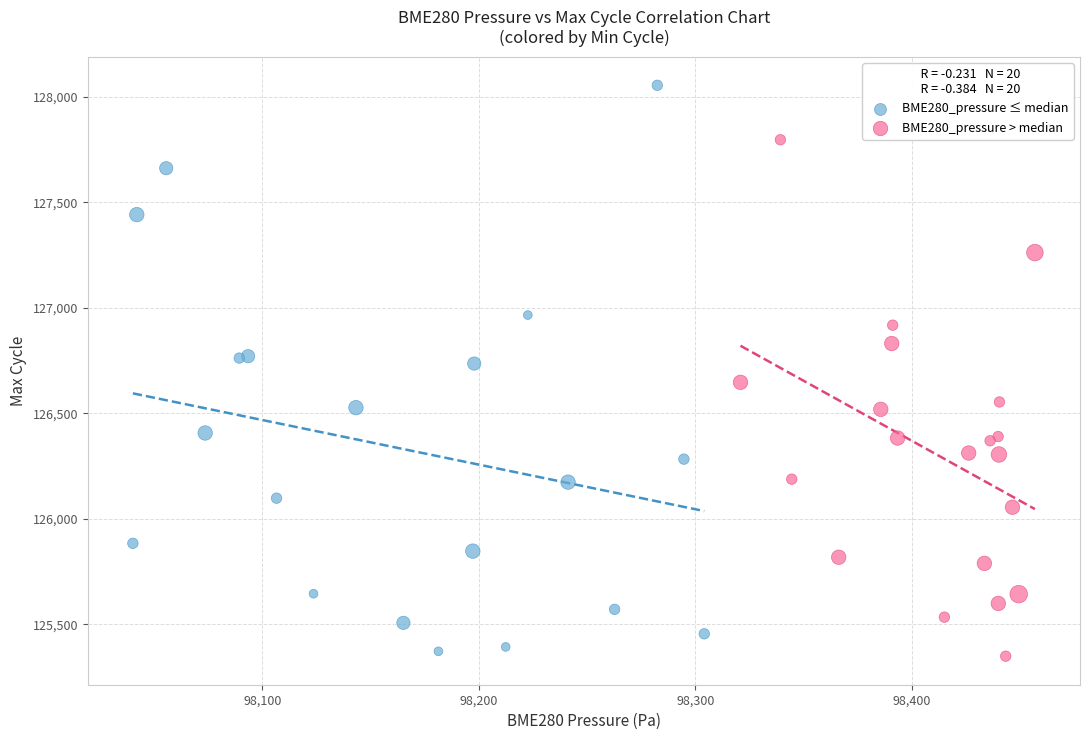

Which series has the widest spread of Y values?

BME280_pressure ≤ median